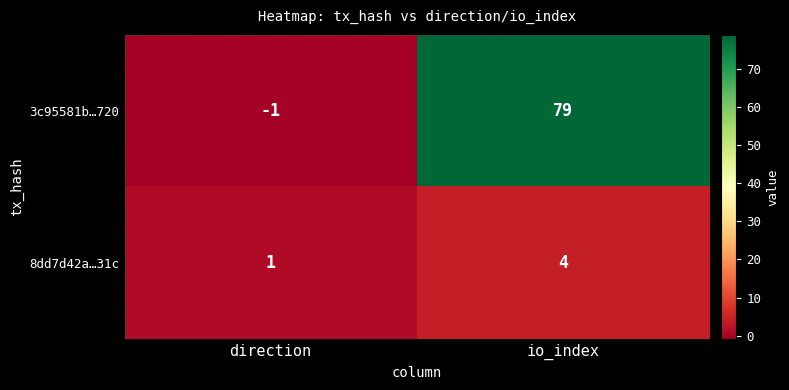

Which series has the largest total across all categories?

3c95581b…720